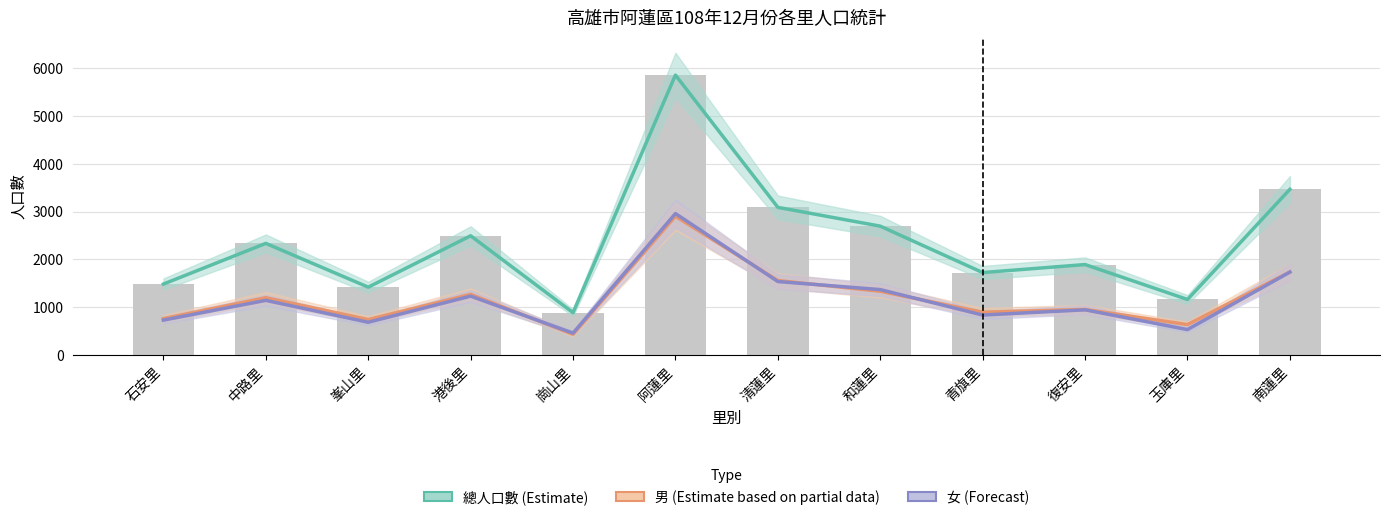

At how many categories does at least one series exceed 5827?

1